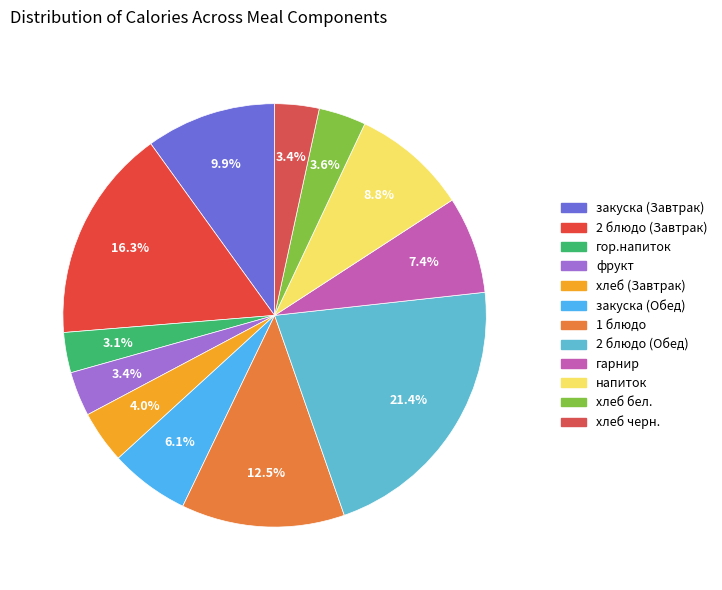

Which category has the biggest portion of the pie?

2 блюдо (Обед)